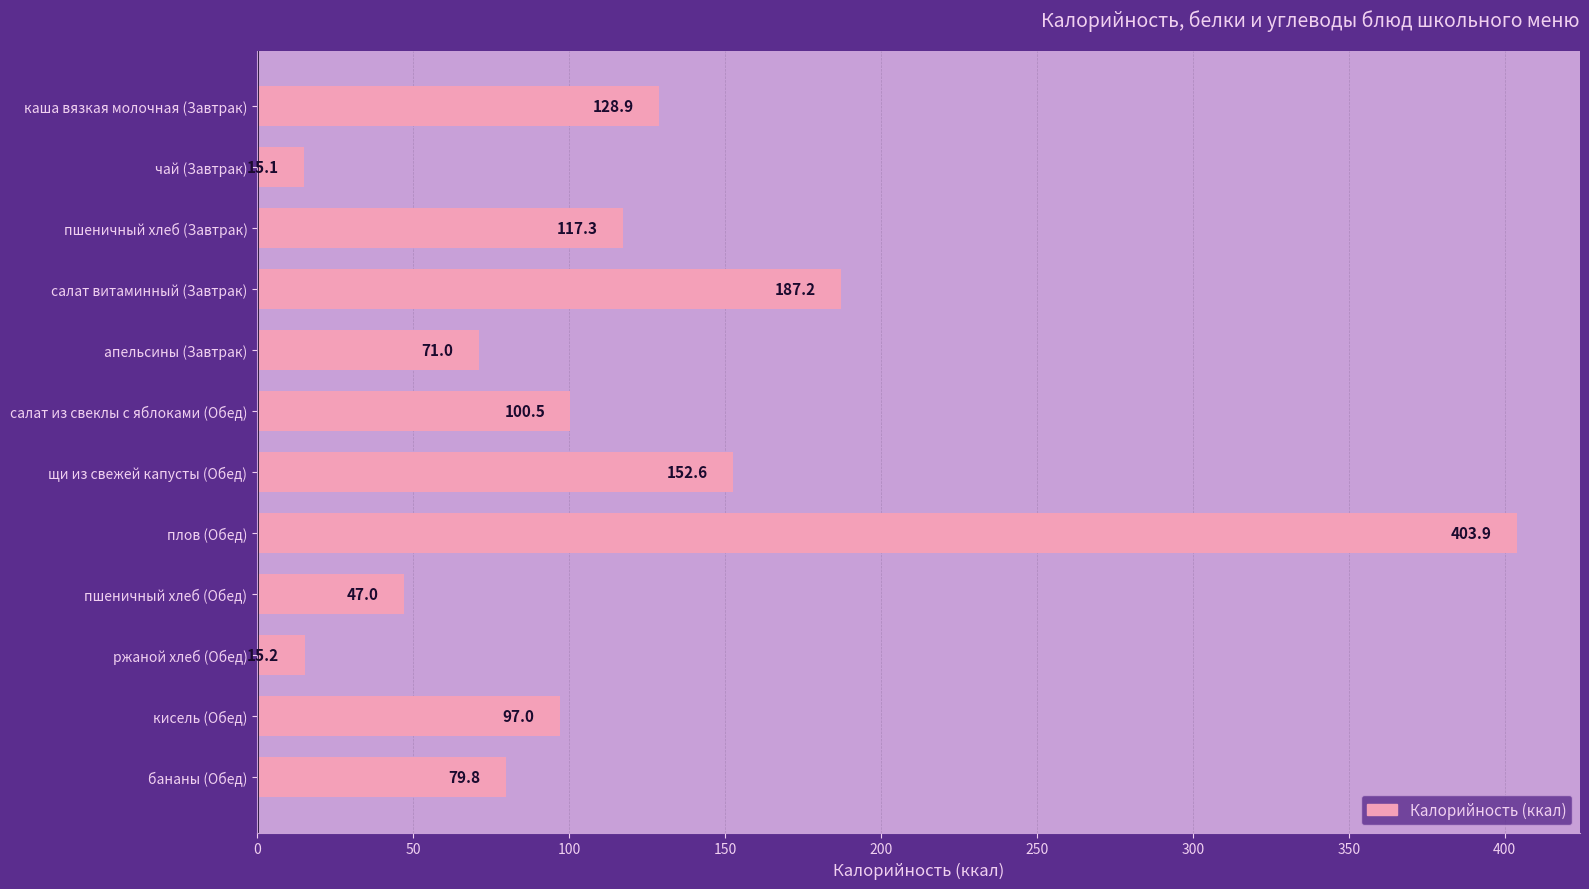

Which category has the lowest value across all series?

чай (Завтрак)